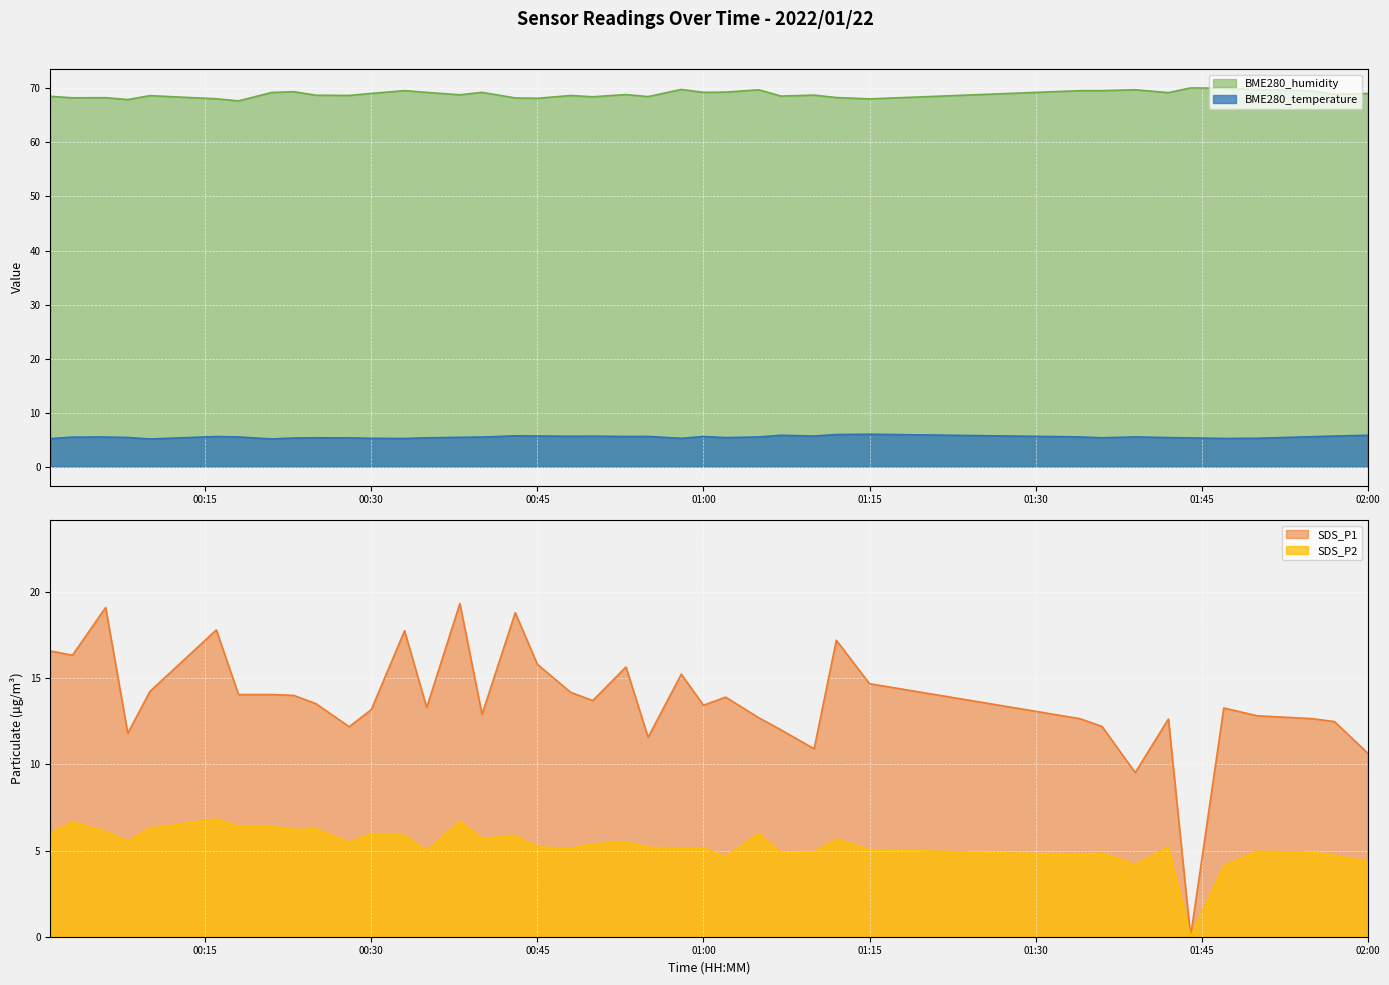

How many lines are shown in the chart?

4